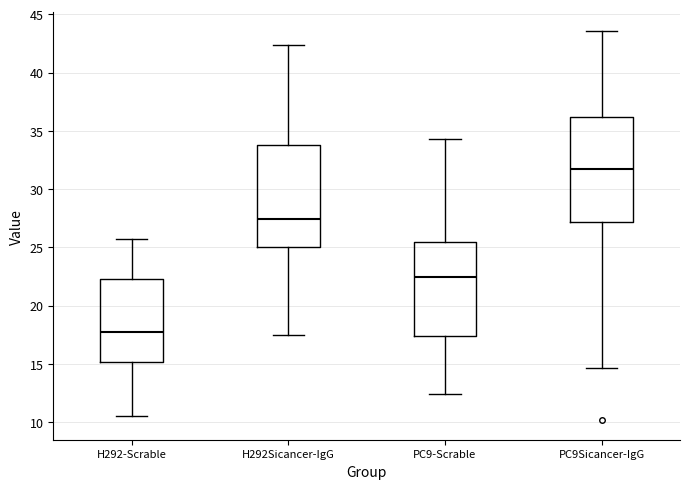

Reading left to right, read every box against the y-axis: the position of its median line, the range the box covers, and the ends of its whiskers. The values are not printed on the chart, so give them approximately, as read against the axis.

H292-Scrable: median 18.0, box 15.0 to 22.5, whiskers 10.5 to 25.5
H292Sicancer-IgG: median 27.5, box 25.0 to 34.0, whiskers 17.5 to 42.5
PC9-Scrable: median 22.5, box 17.5 to 25.5, whiskers 12.5 to 34.5
PC9Sicancer-IgG: median 32.0, box 27.0 to 36.0, whiskers 14.5 to 43.5